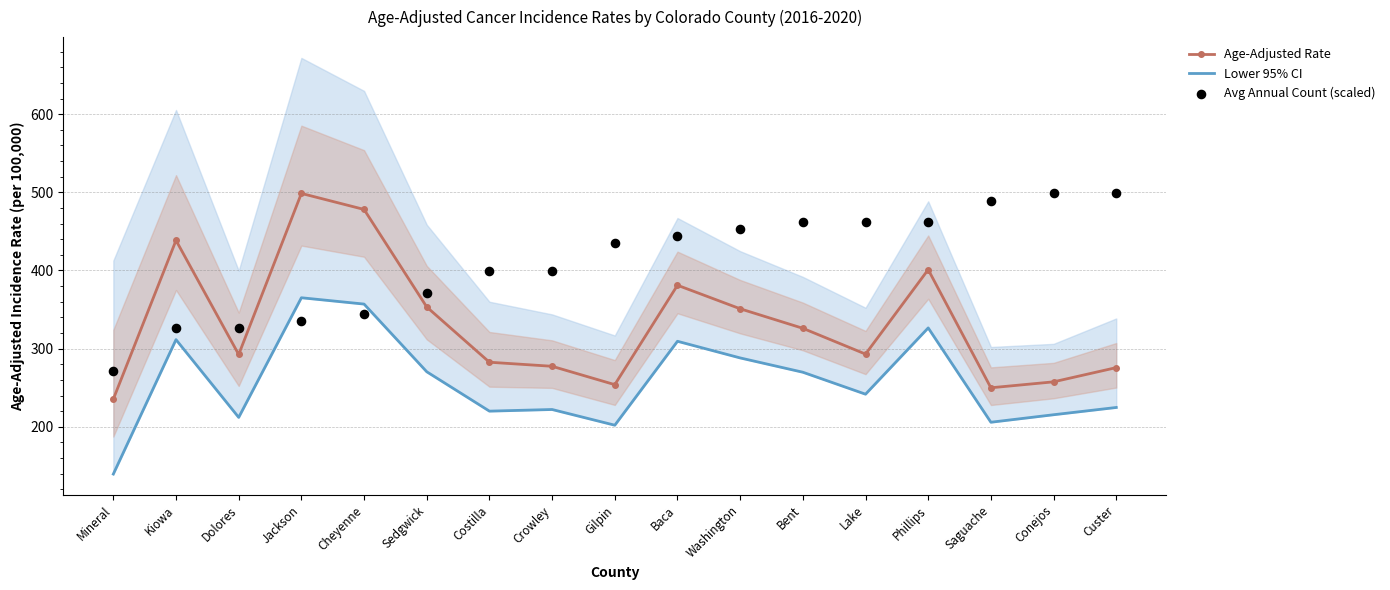

Is the value of Age-Adjusted Rate at Lake greater than the value of Avg Annual Count (scaled) at Cheyenne?

No